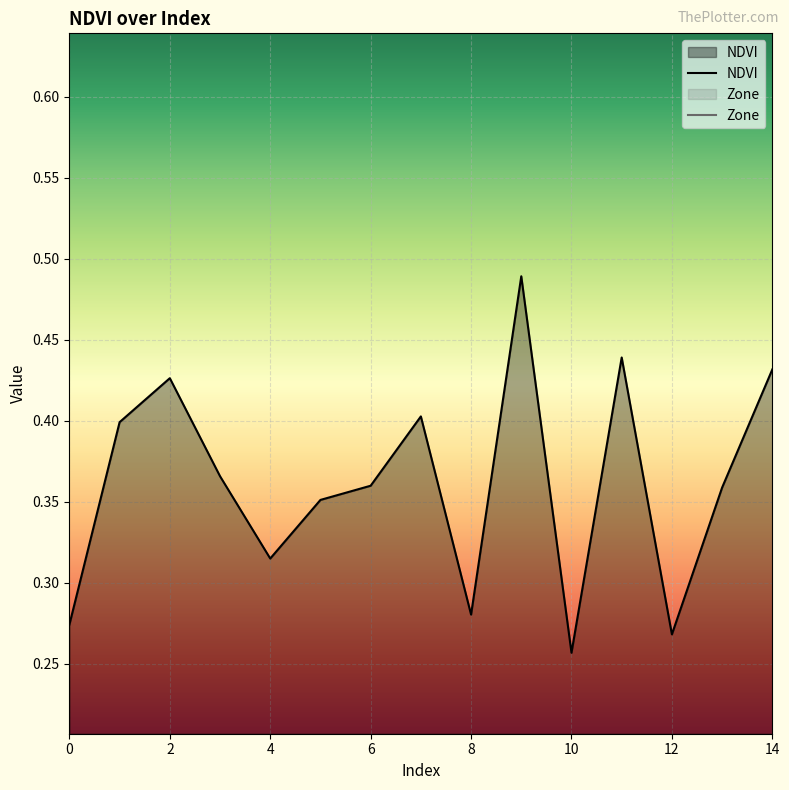

What is the value of the NDVI point at the 14th from the left?

0.4